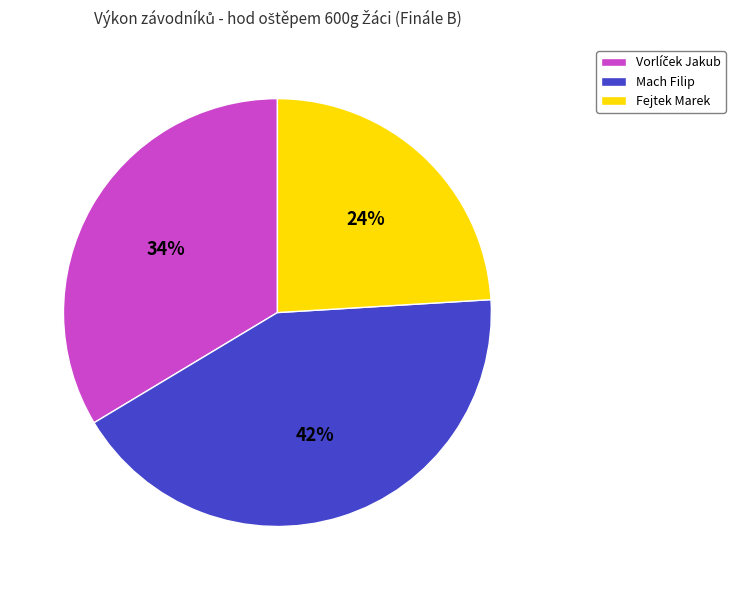

Which slice is the largest?

Mach Filip